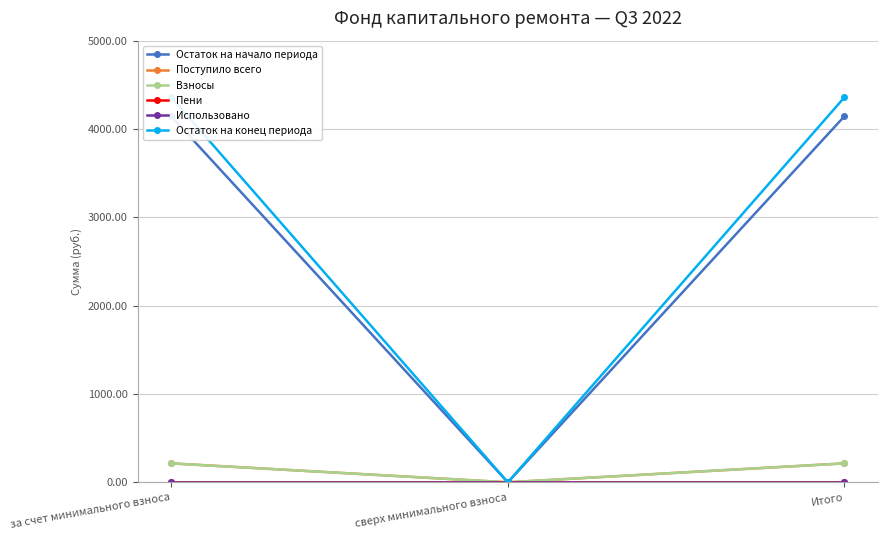

Between Итого and сверх минимального взноса, which is larger?

Итого